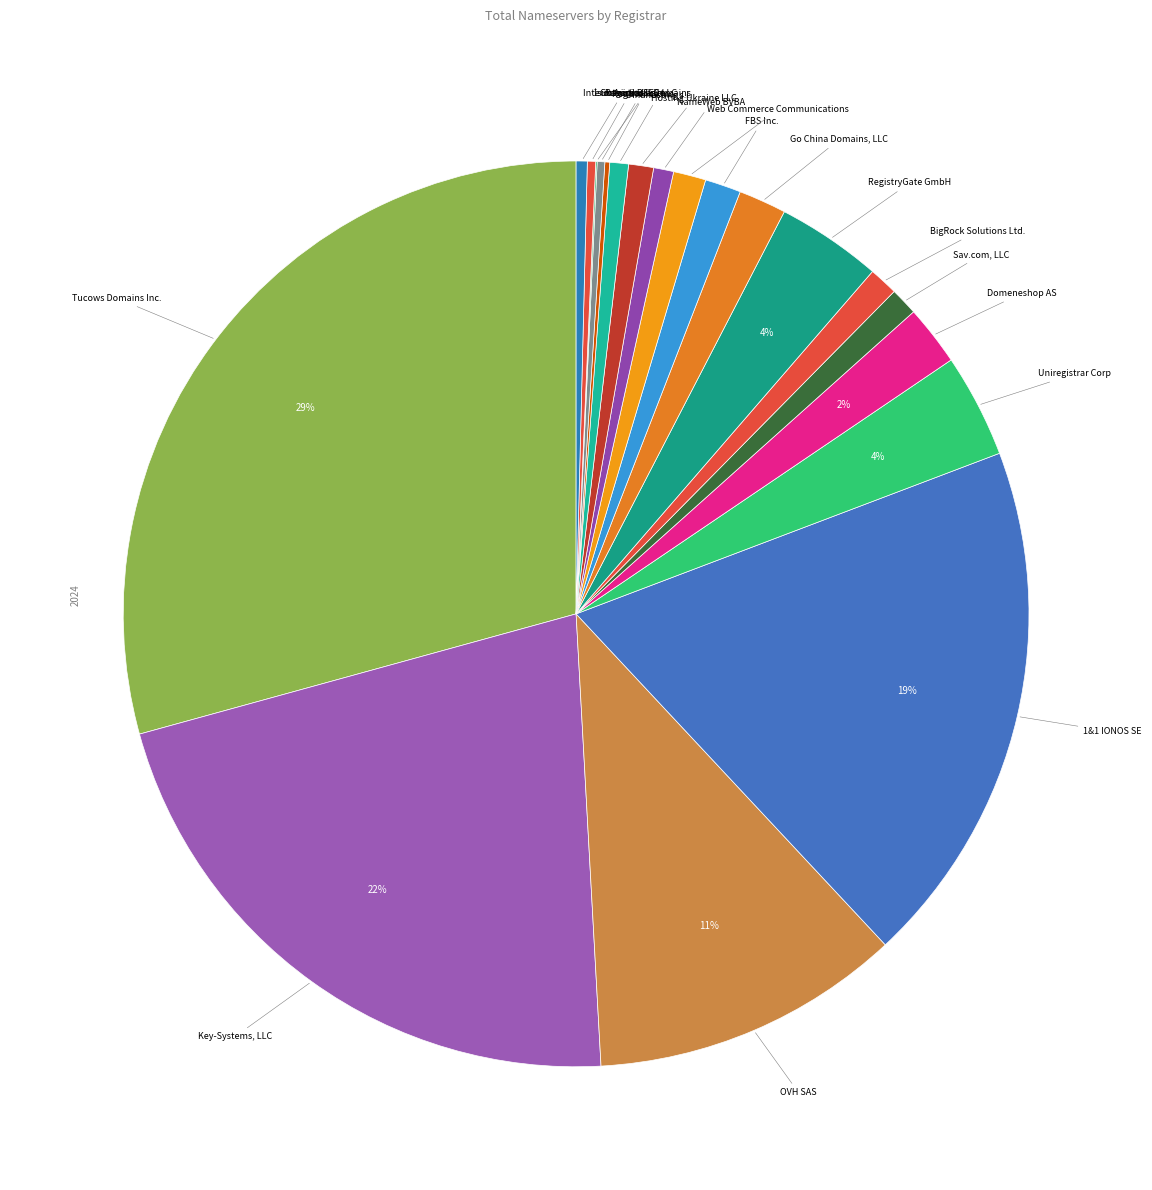

Rank the categories by value from highest to lowest.

Tucows Domains Inc., Key-Systems, LLC, 1&1 IONOS SE, OVH SAS, RegistryGate GmbH, Uniregistrar Corp, Domeneshop AS, Go China Domains, LLC, FBS Inc., Web Commerce Communications, BigRock Solutions Ltd., Sav.com, LLC, Hosting Ukraine LLC, NameWeb BVBA, Dinahosting s.l., Interdominios, Inc., İsimtescil Bilişim, RegistrarSEC LLC, Register.ca Inc., Go Australia Domains